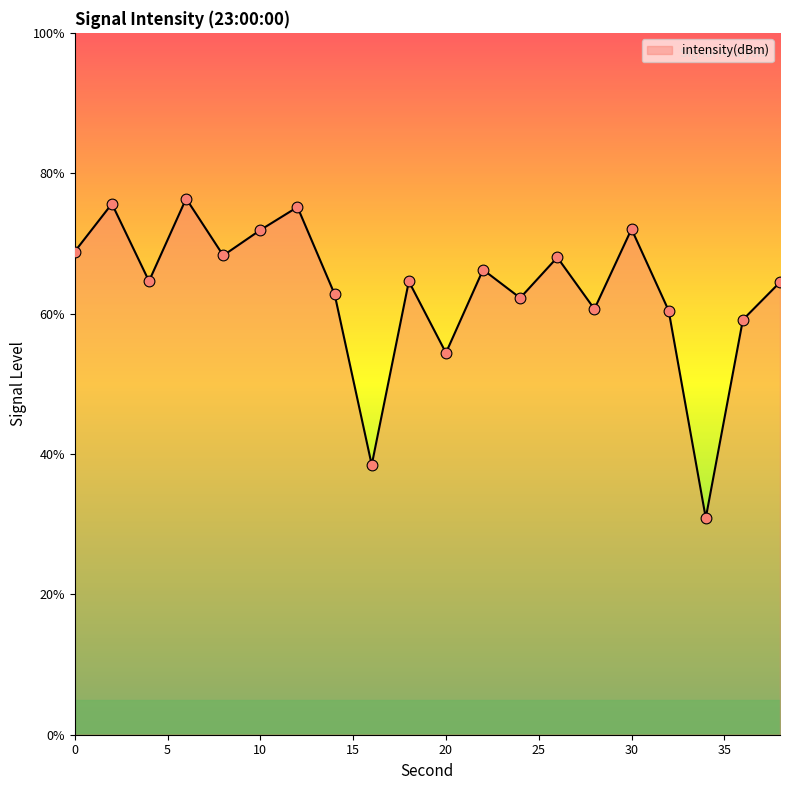

What is the difference between the maximum and minimum values?

45.5